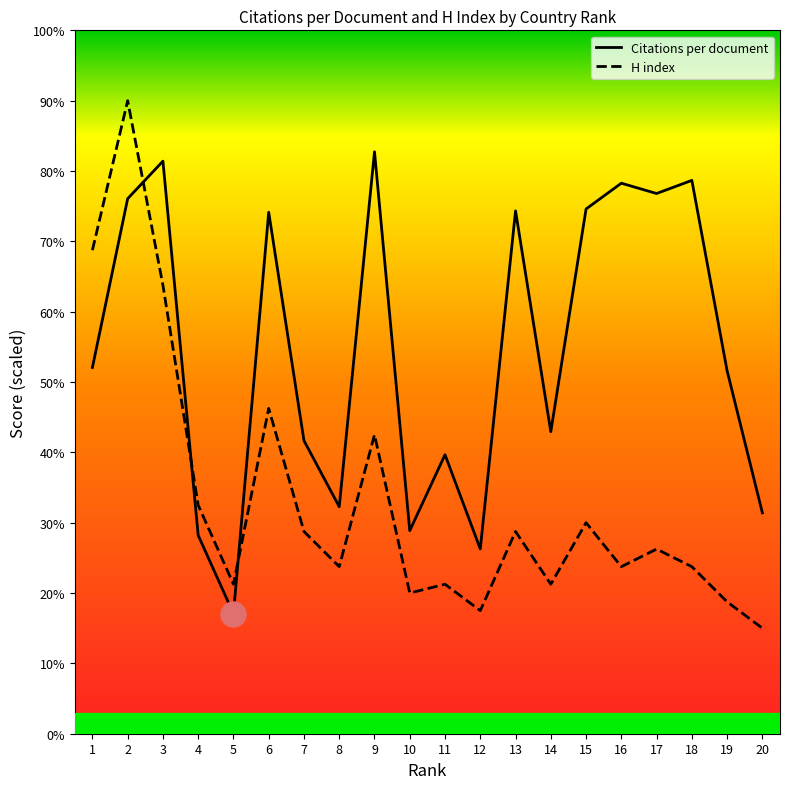

What is the total value across all series at 4?

60.7